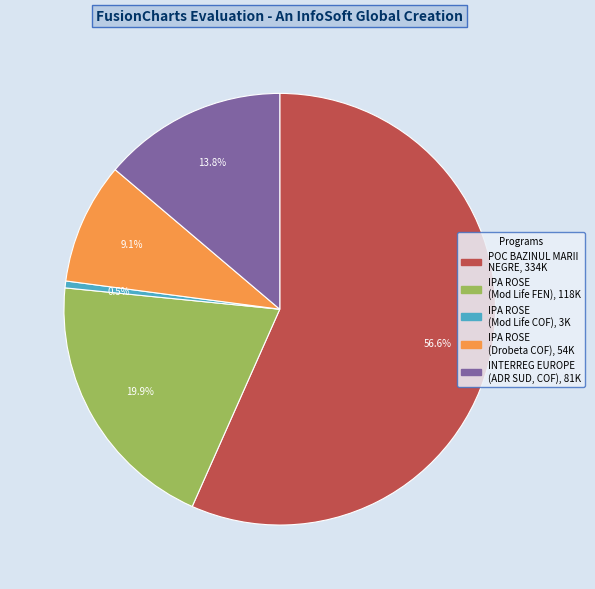

Is there a majority slice in this chart?

Yes